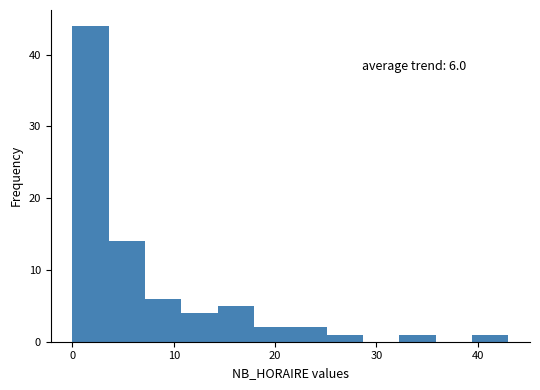

Read against the x-axis, roughly where is the centre of the tallest bar?

2